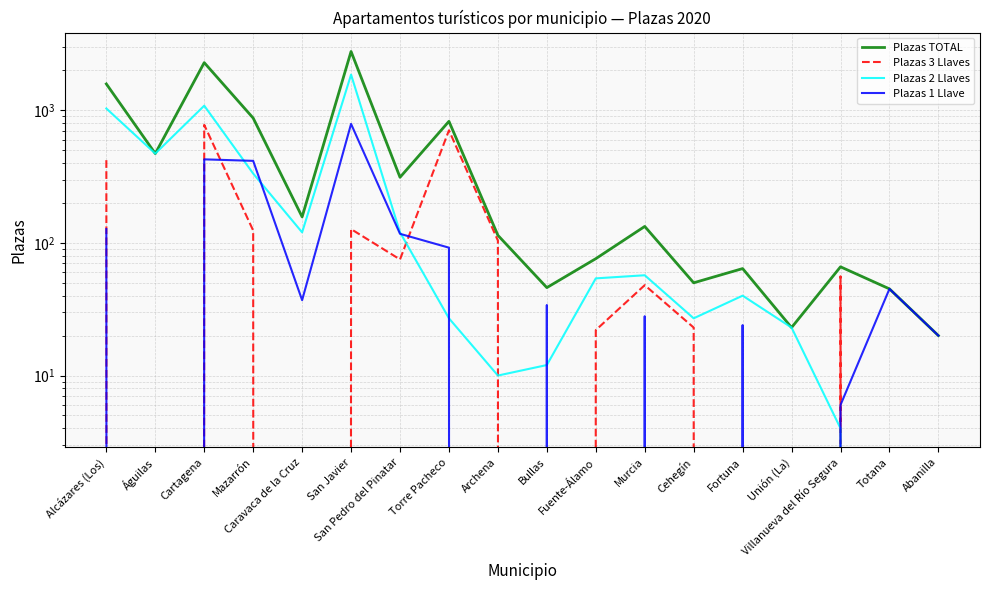

What is the highest value of the Plazas 1 Llave series?

788